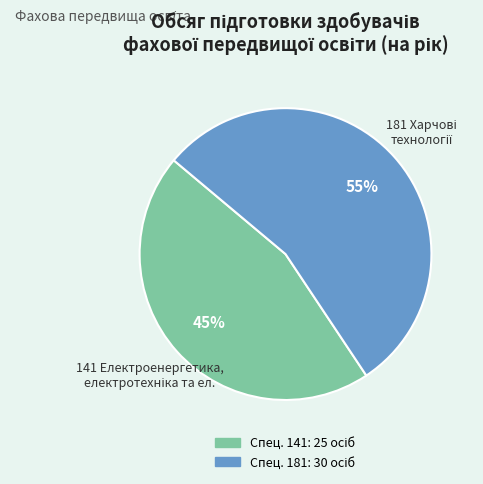

What is the smallest slice in the pie chart?

141